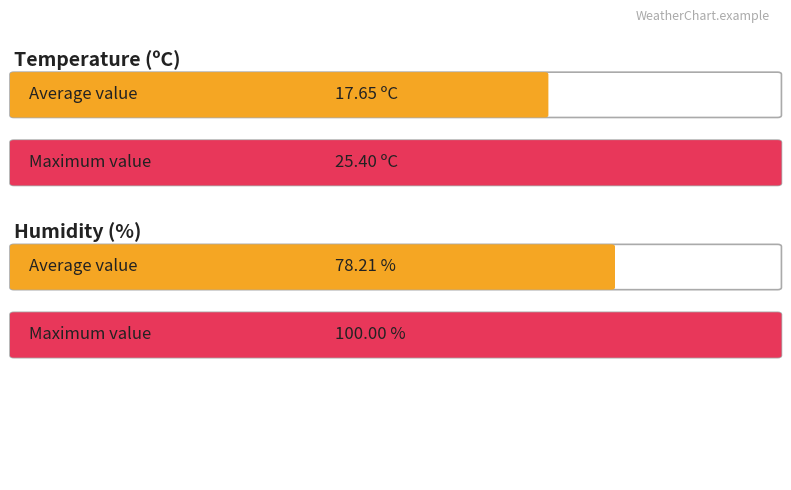

Which series has the widest spread of values?

Humidity (%)